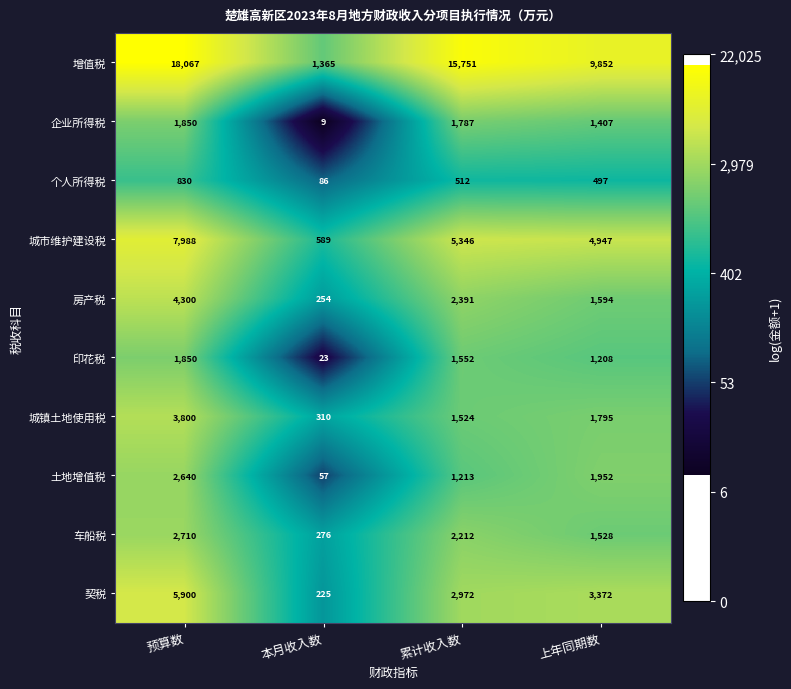

How many data points does each series have?

4